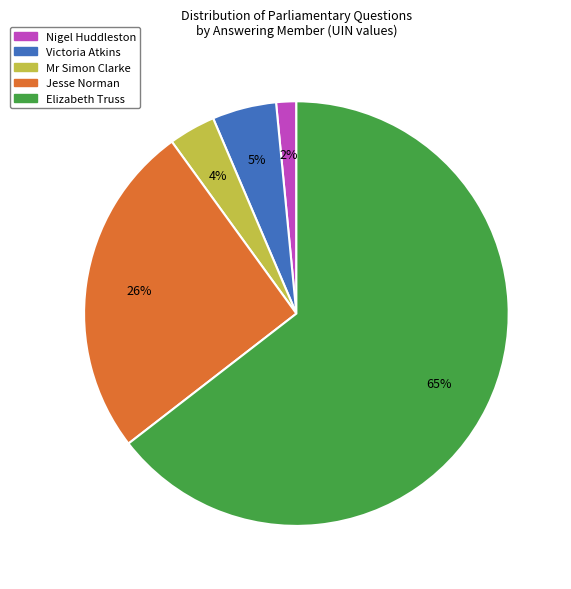

To the nearest percent, what is the average slice percentage?

20%